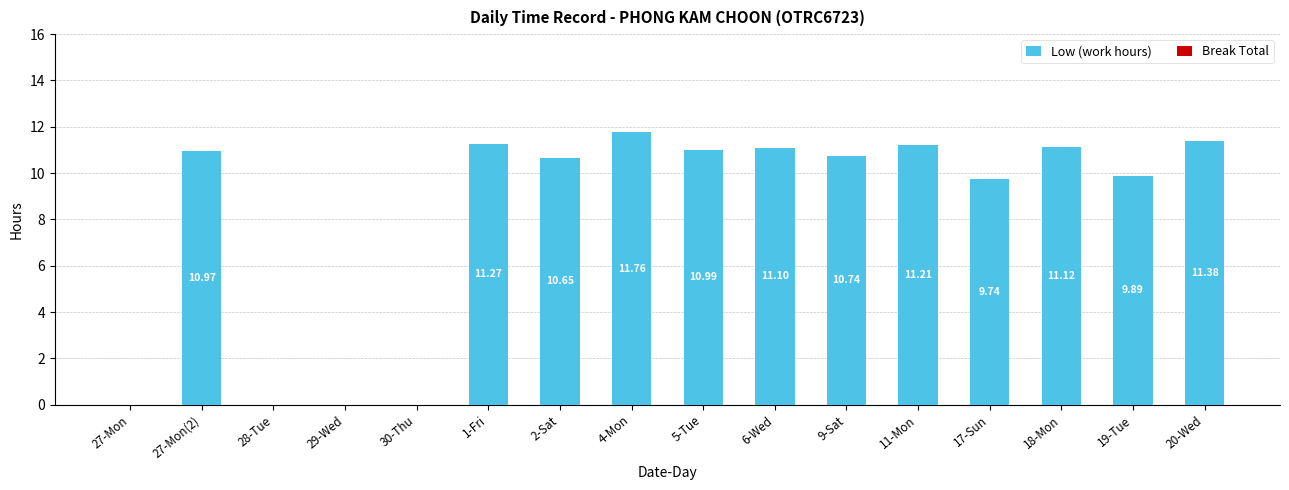

Which has a higher value, 20-Wed or 19-Tue?

20-Wed